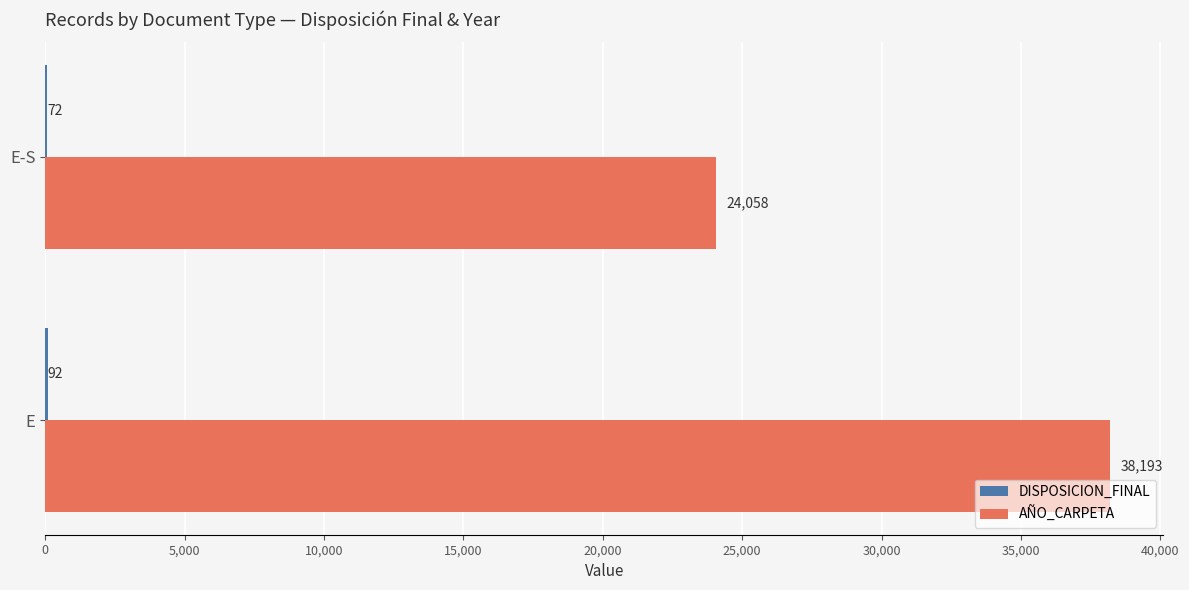

At which label is AÑO_CARPETA closest to 31125?

E-S